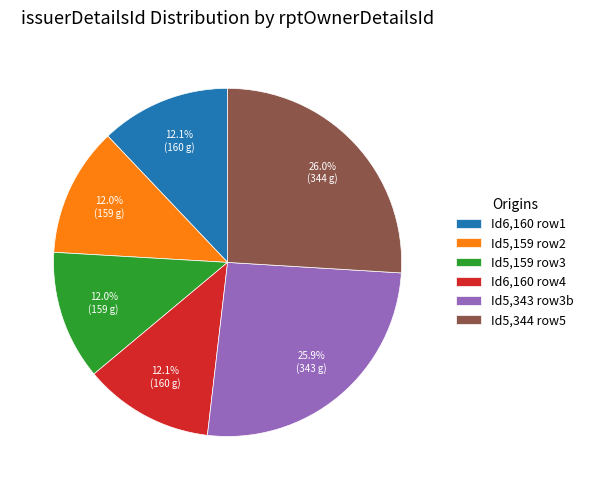

How many segments does this pie chart have?

6